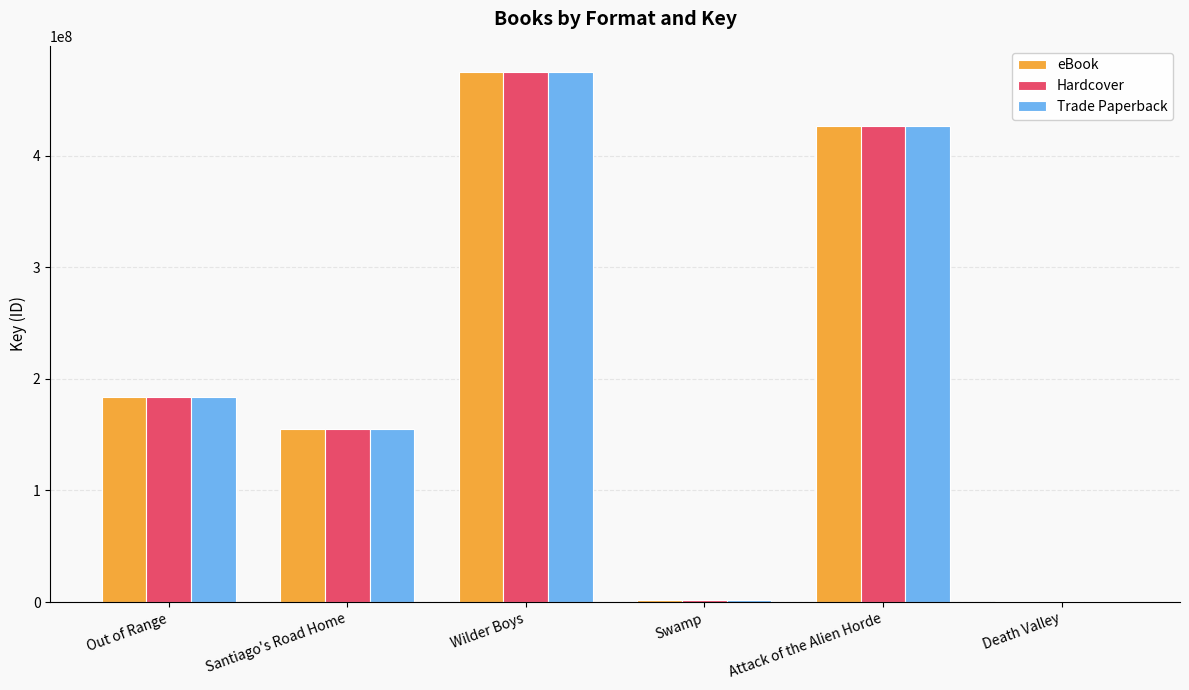

How many data points does each series have?

6